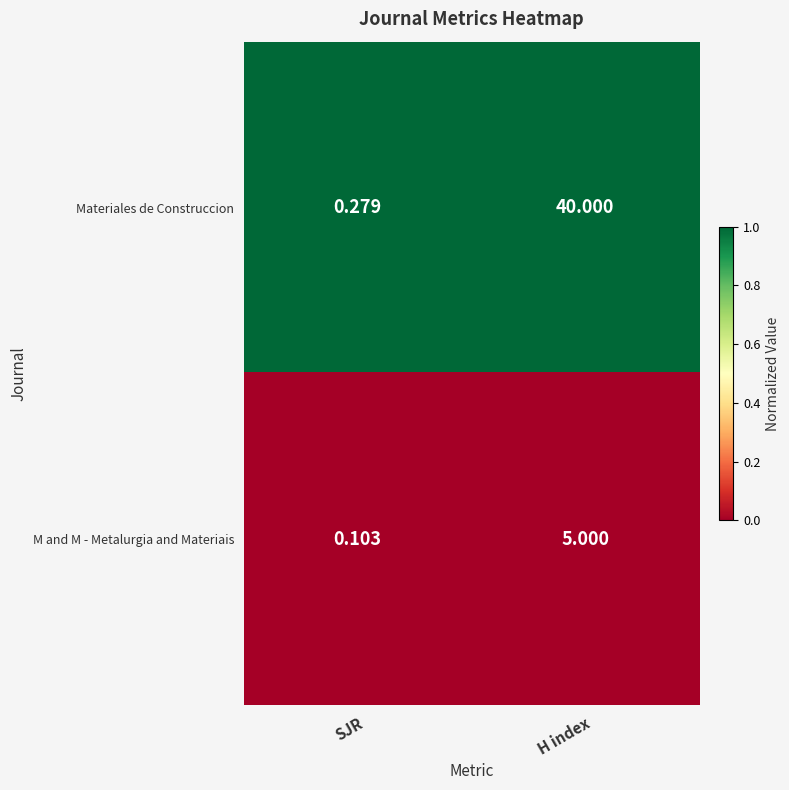

Where is M and M - Metalurgia and Materiais nearest to the value 2?

SJR